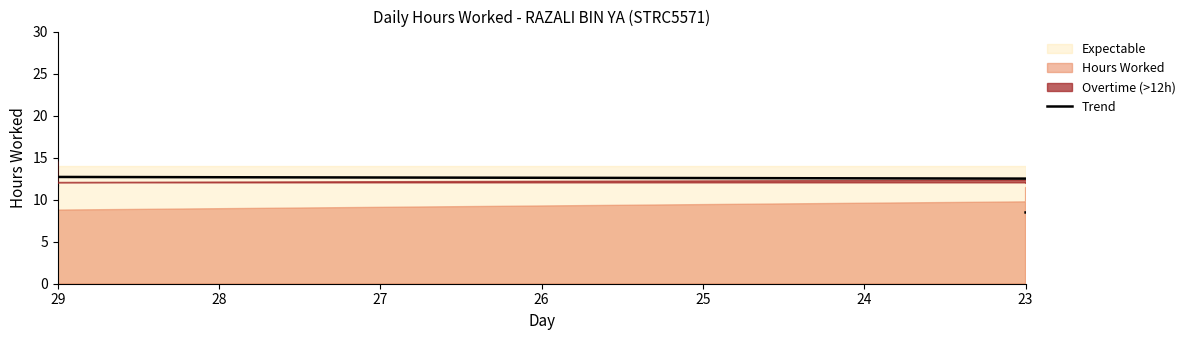

Count the number of values greater than 10.

15